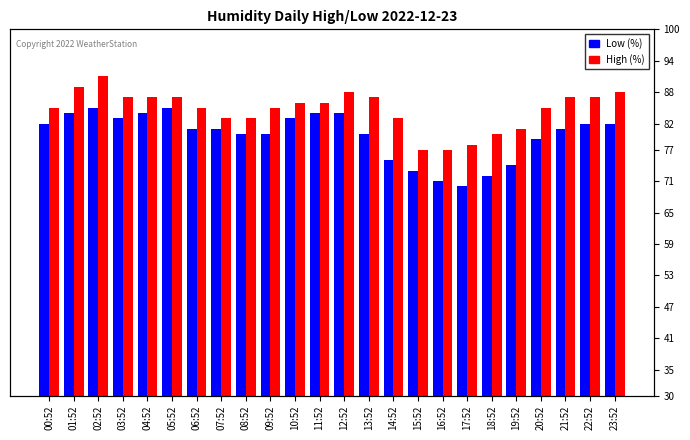

What is the average value of the Low (%) series?

80